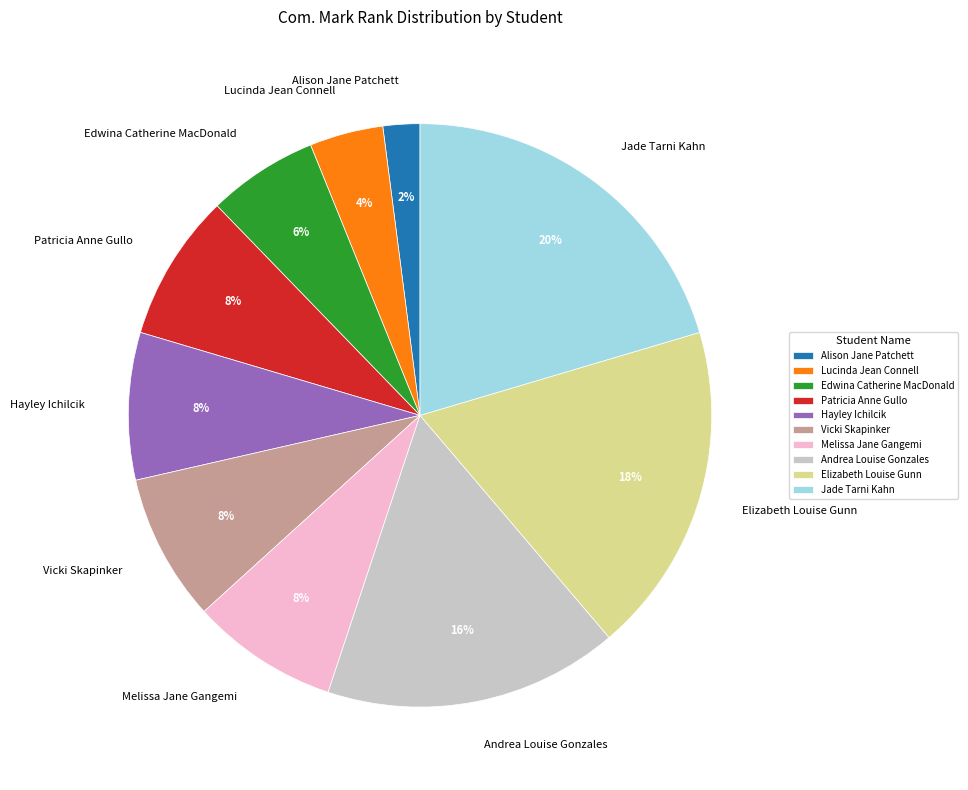

Approximately how many times larger is the value at Elizabeth Louise Gunn compared to Vicki Skapinker?

2.2